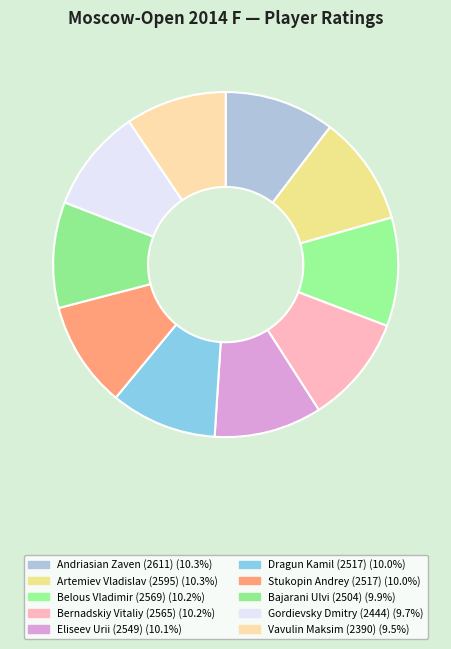

To the nearest percent, what portion does Vavulin Maksim (2390) represent?

9%